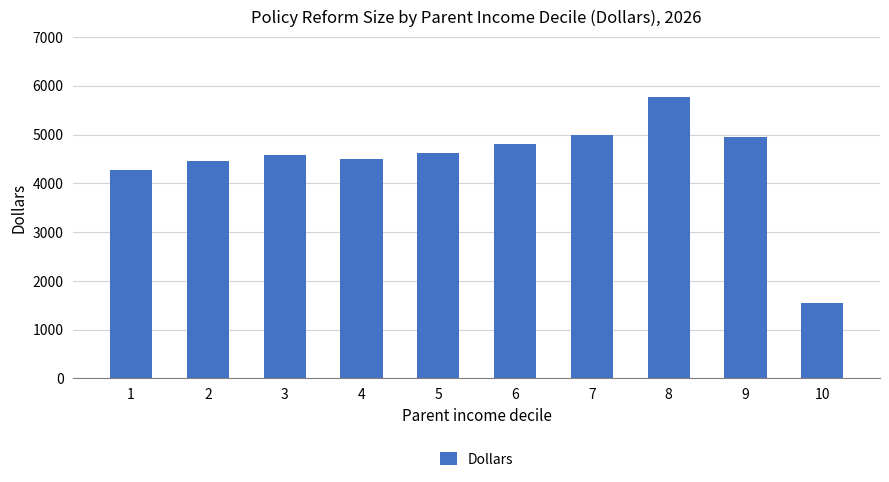

What is the maximum value shown in the chart?

5759.0